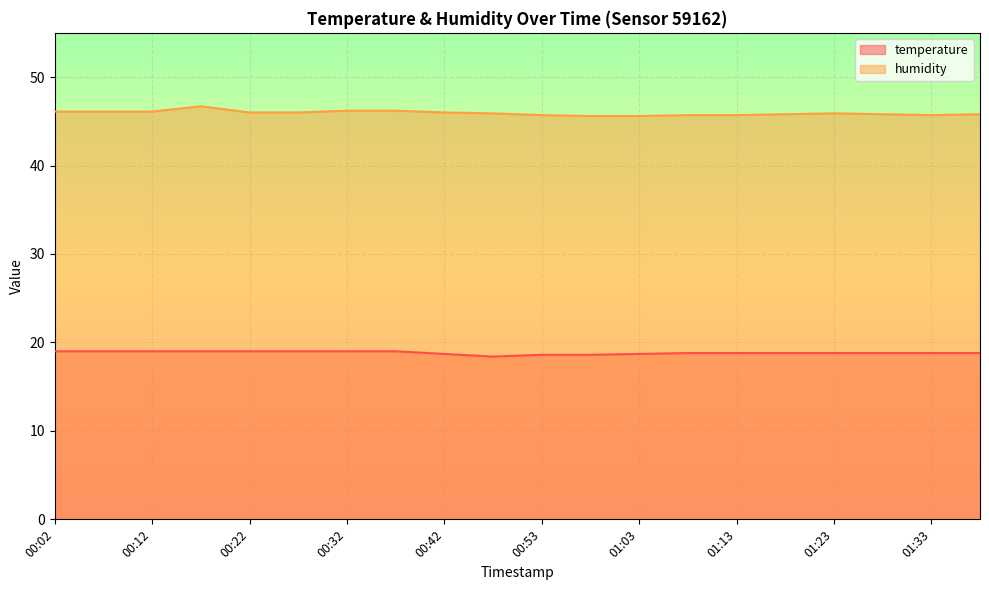

What is the value of the temperature point at the 11th from the left?

18.6